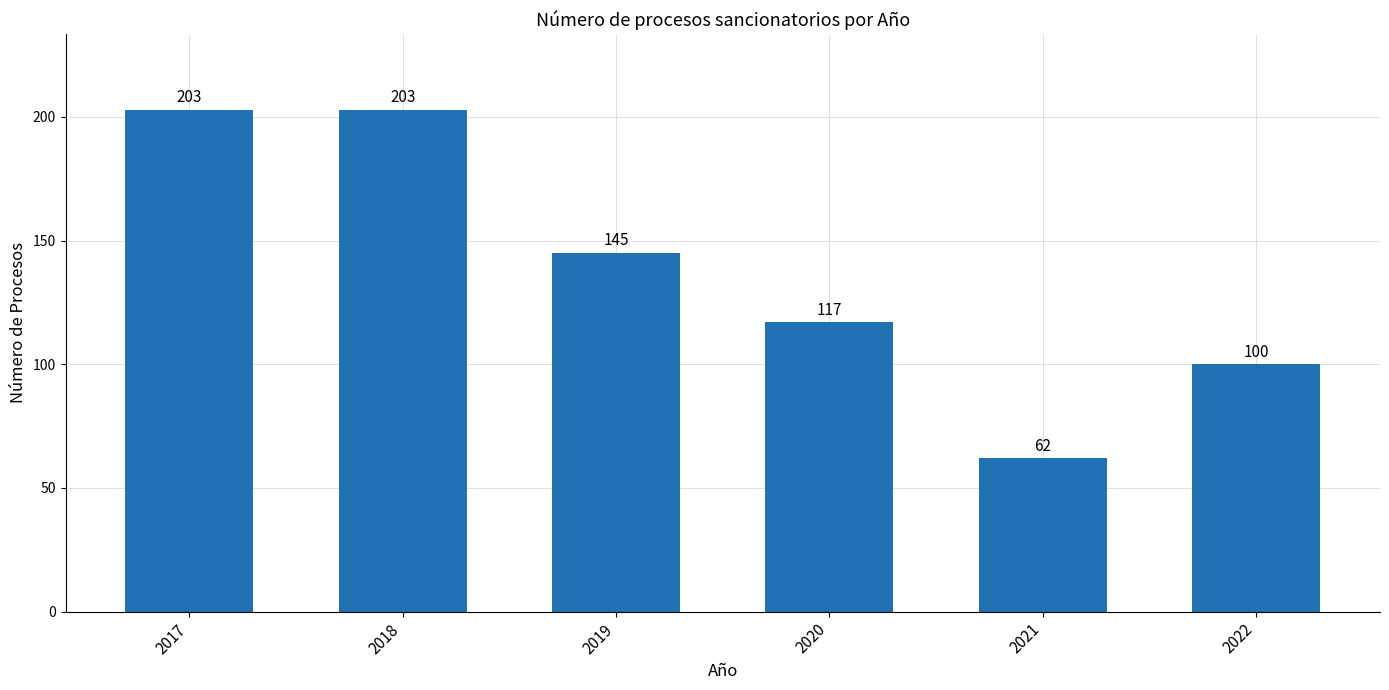

How many distinct data groups are displayed?

1